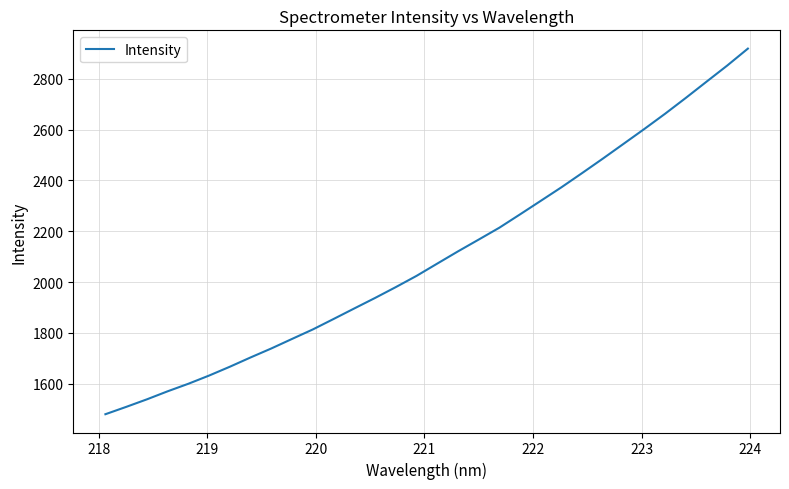

What is the difference between the maximum and minimum values?

1439.9